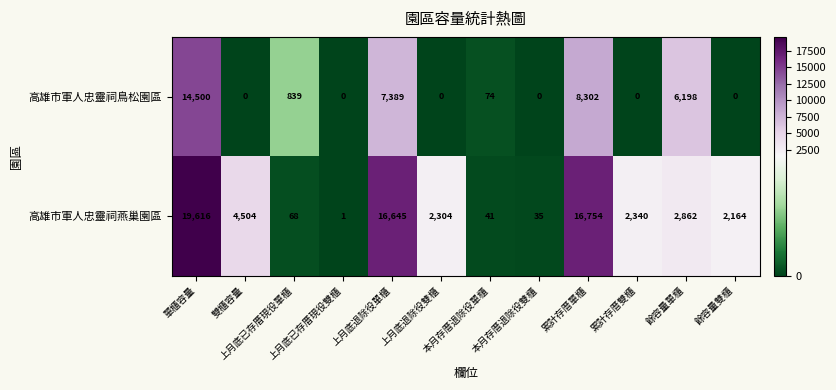

What is the maximum value shown in the chart?

19616